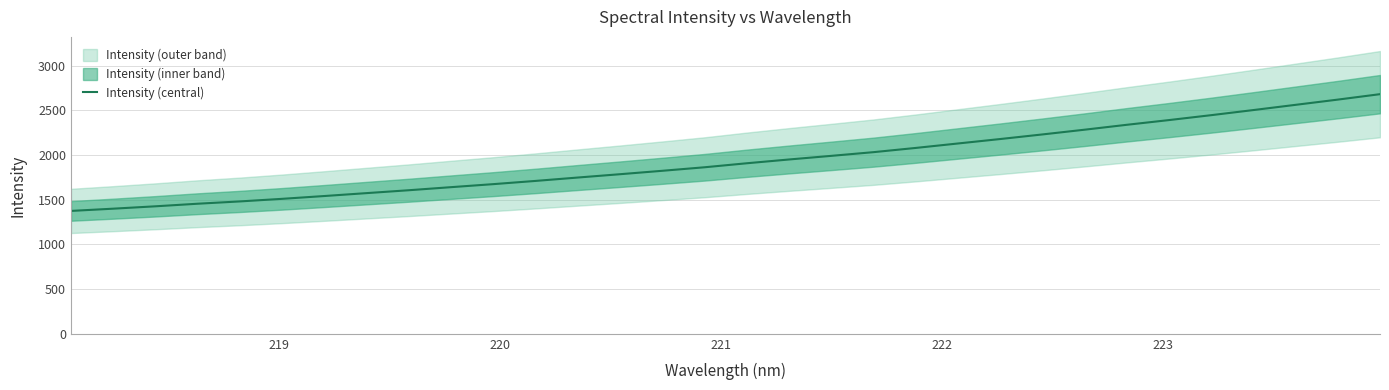

What is the value of the 10th point from the left?

1640.6